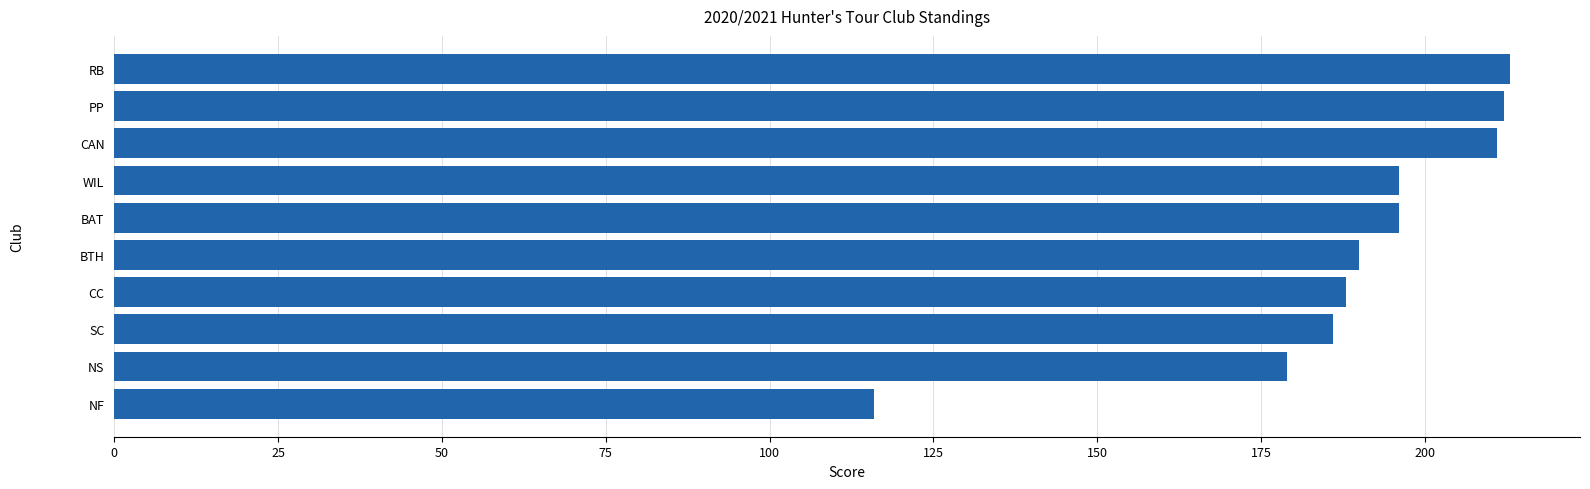

What value does the data have at WIL, to the nearest 10?

200